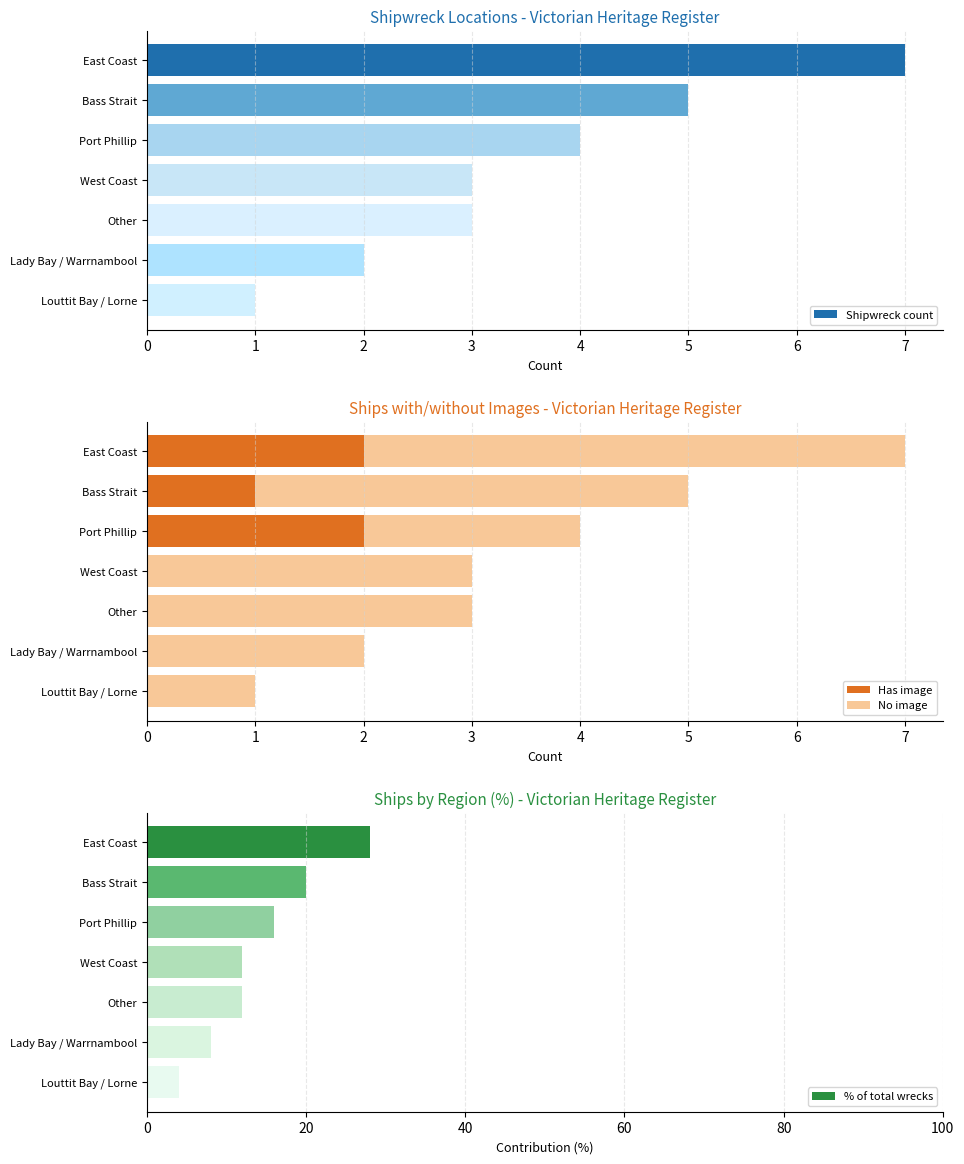

List the series in order of their peak value, highest first.

% of total wrecks, Shipwreck count, No image, Has image